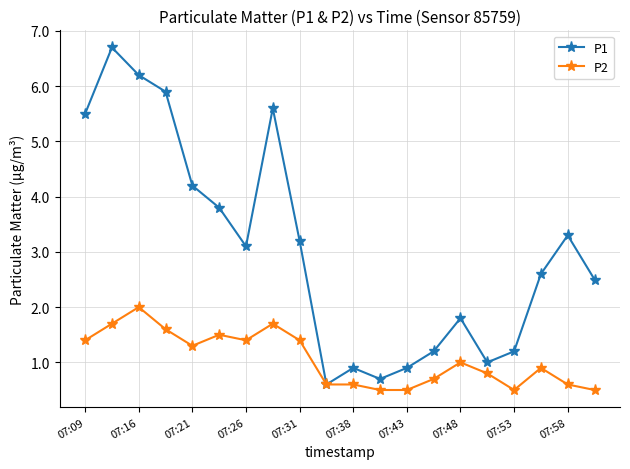

True or false: P2 has more than 1 points higher than both neighbors.

True